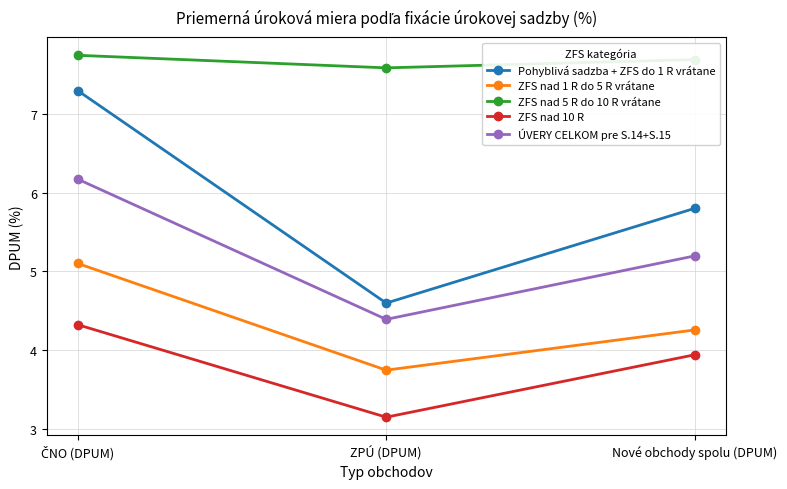

Which label corresponds to the smallest value in the chart?

ZPÚ (DPUM)